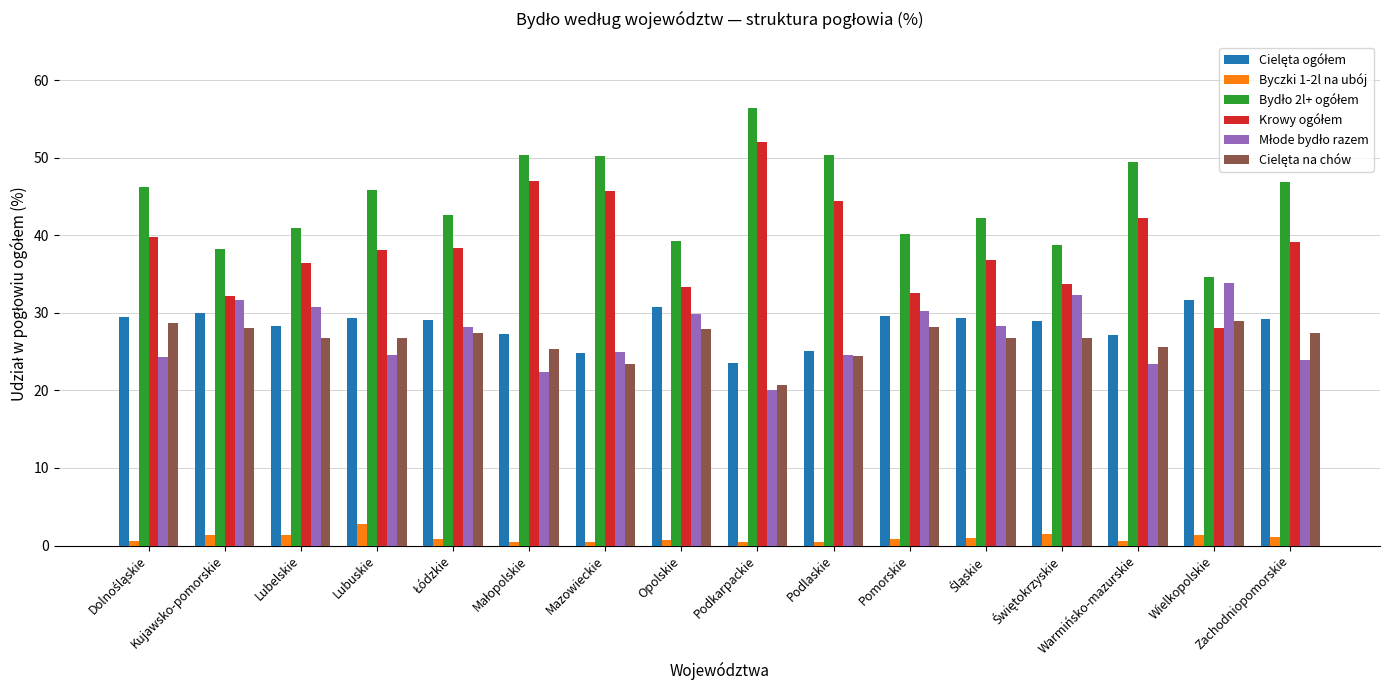

What is the difference between the Byczki 1-2l na ubój values at Podkarpackie and Pomorskie?

0.3